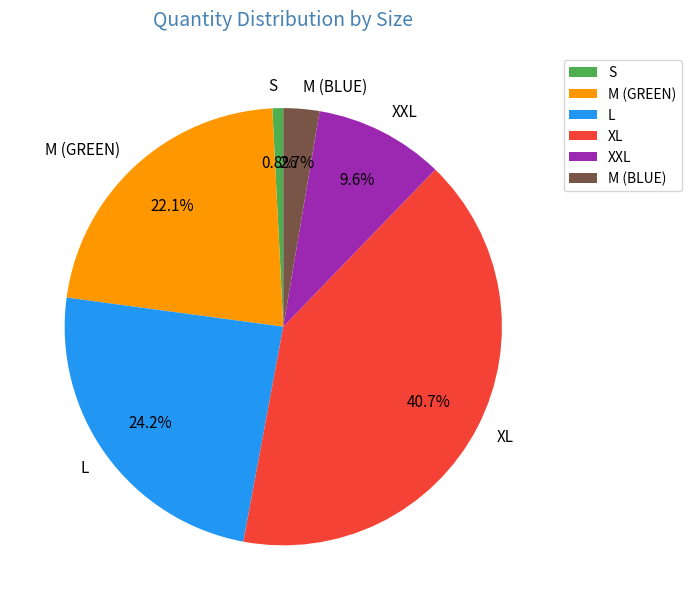

Which category has the biggest portion of the pie?

XL